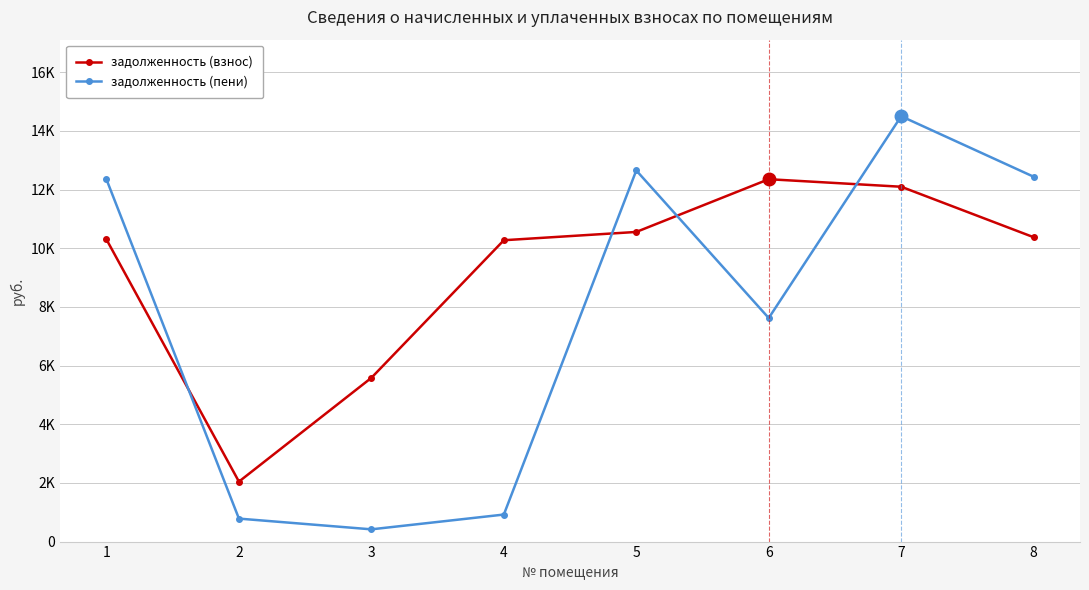

What is the difference between the maximum and minimum values in the задолженность (взнос) series?

10308.2